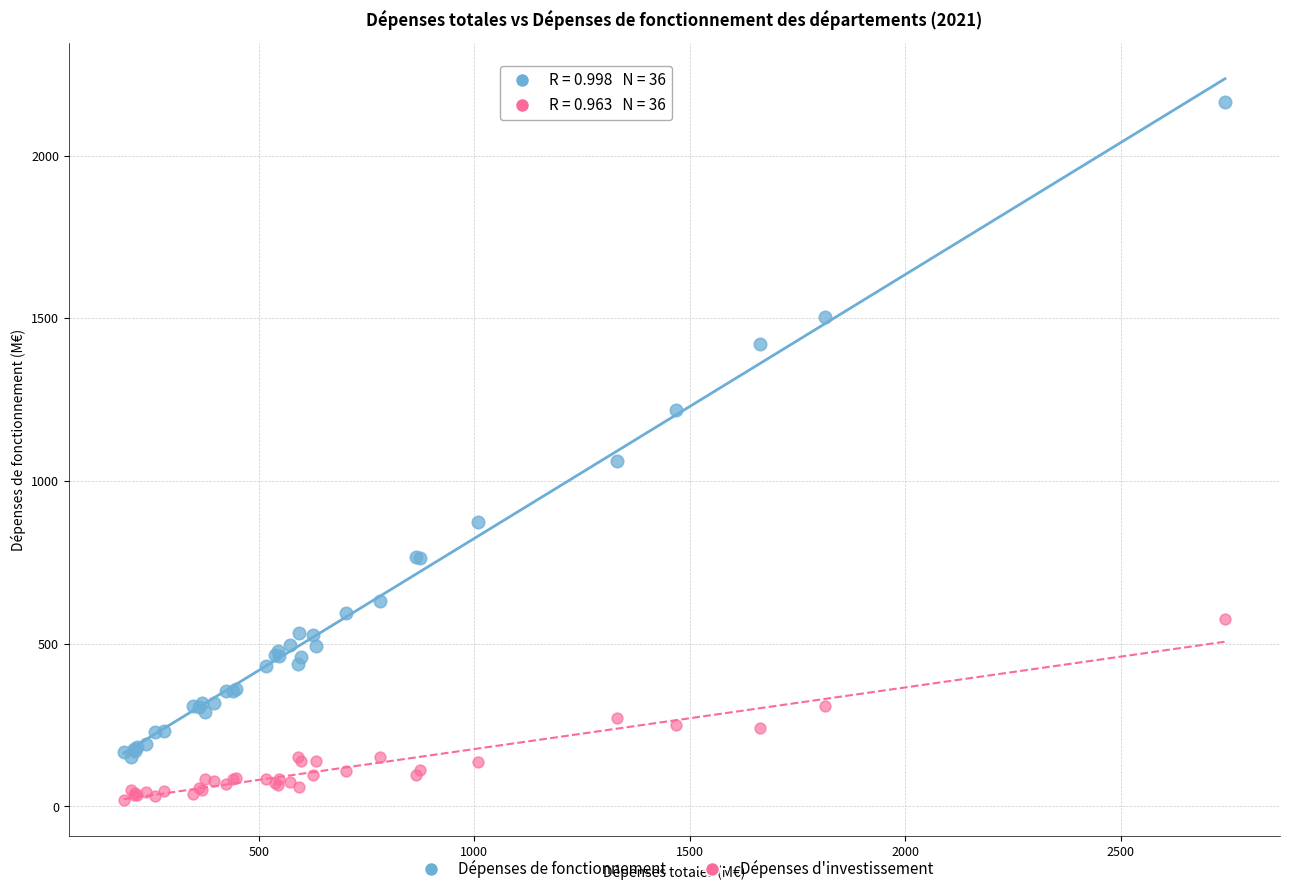

Across all series, what Y value is closest to 1092?

1061.0